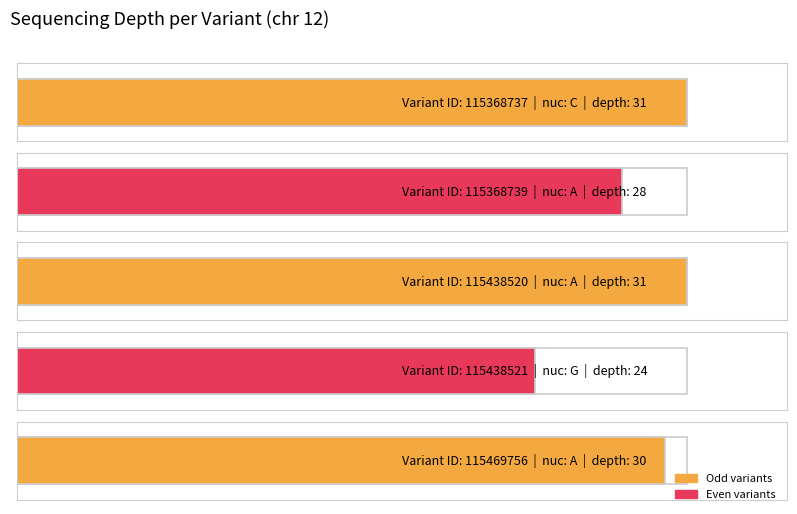

Where does the data first go above 30?

115368737